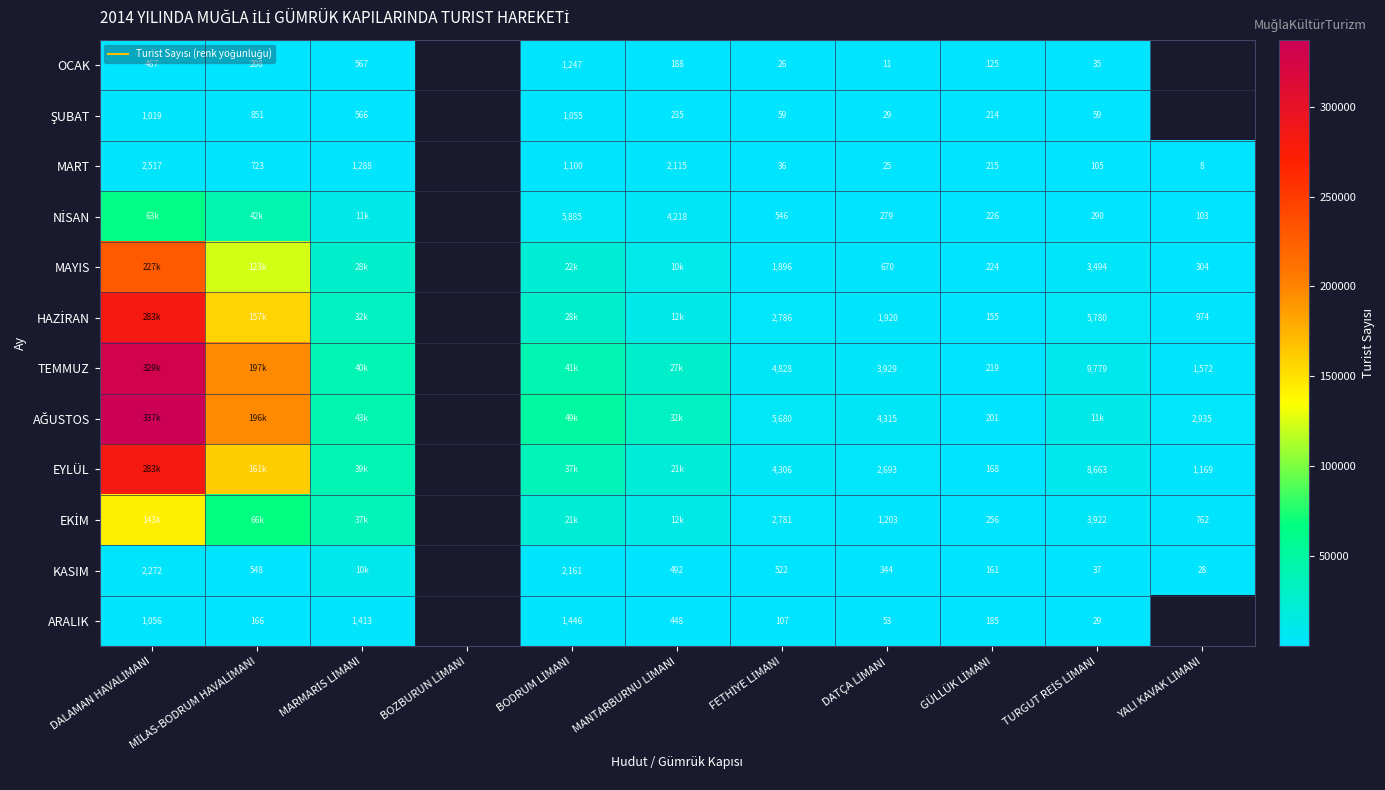

Where is ŞUBAT nearest to the value 542?

MARMARİS LİMANI